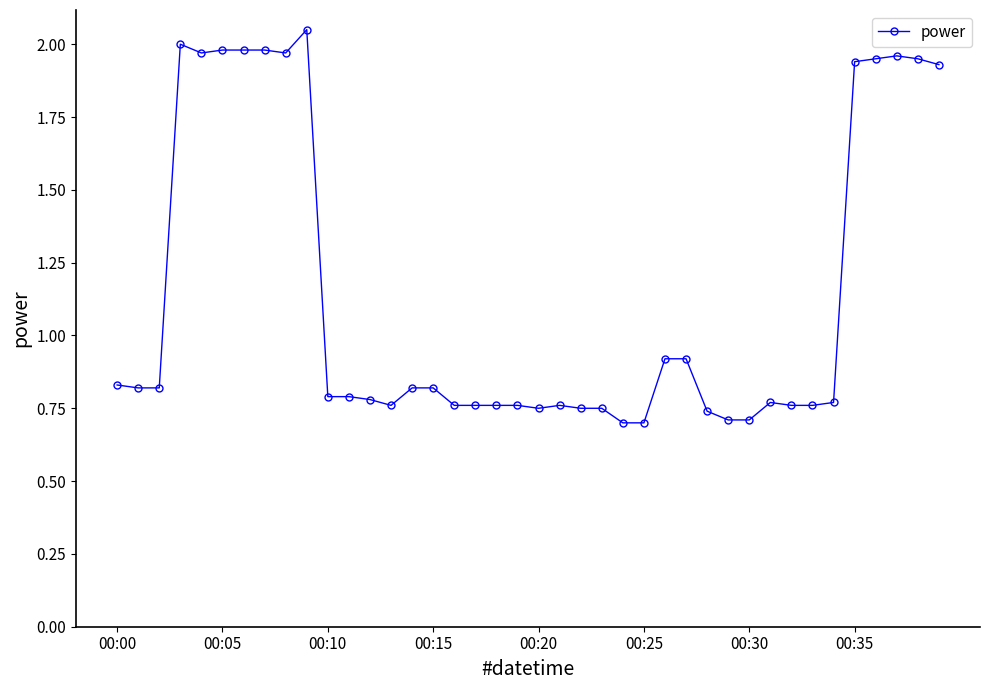

What is the average value?

1.1